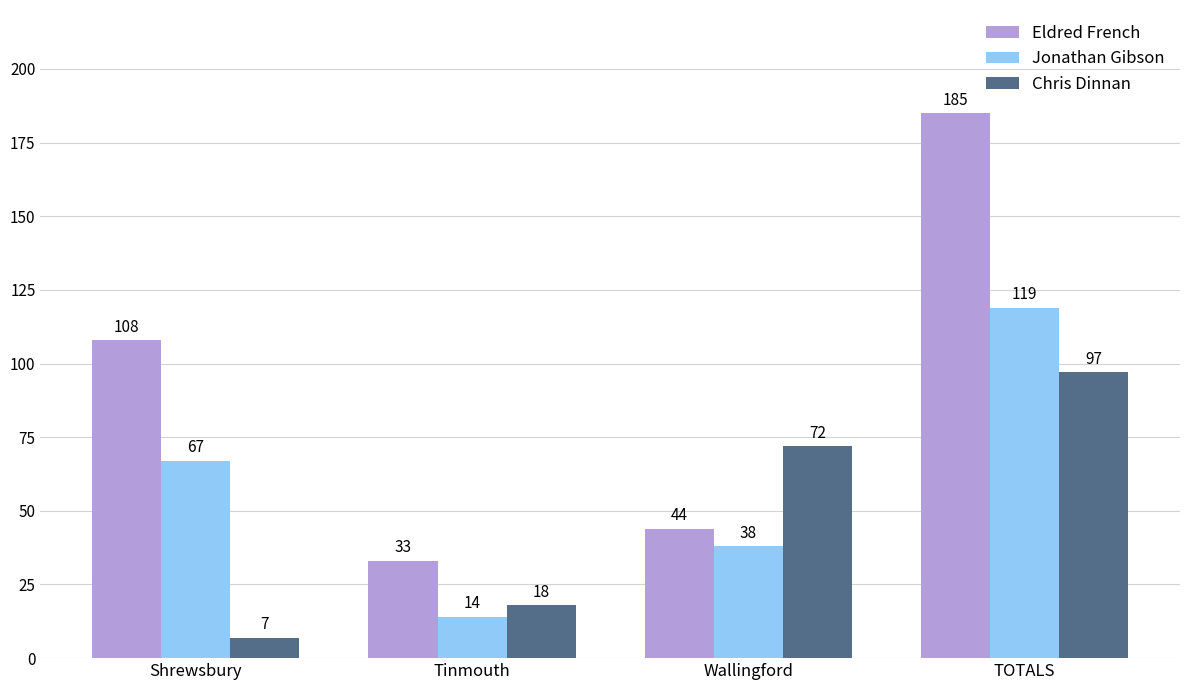

Reading left to right, transcribe all the data shown in this chart.

Eldred French: Shrewsbury=108	Tinmouth=33	Wallingford=44	TOTALS=185
Jonathan Gibson: Shrewsbury=67	Tinmouth=14	Wallingford=38	TOTALS=119
Chris Dinnan: Shrewsbury=7	Tinmouth=18	Wallingford=72	TOTALS=97